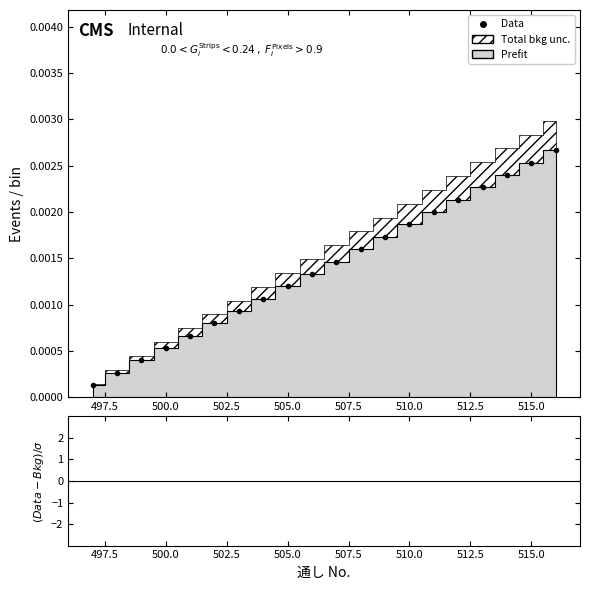

Which has a higher value, 505.0 or 13?

13